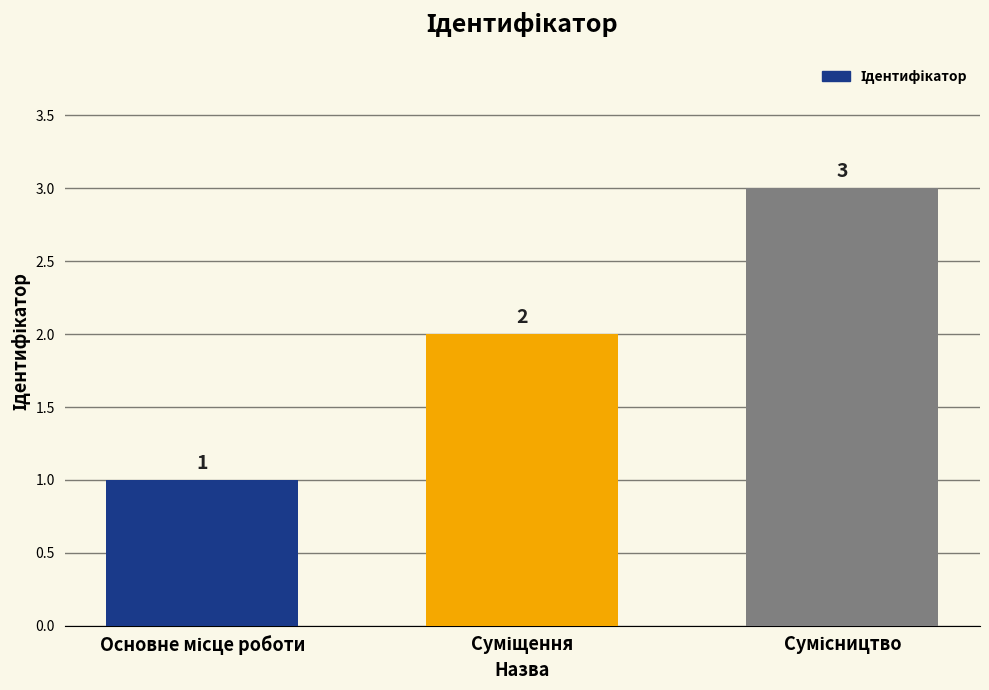

How many values are between 1 and 3?

3